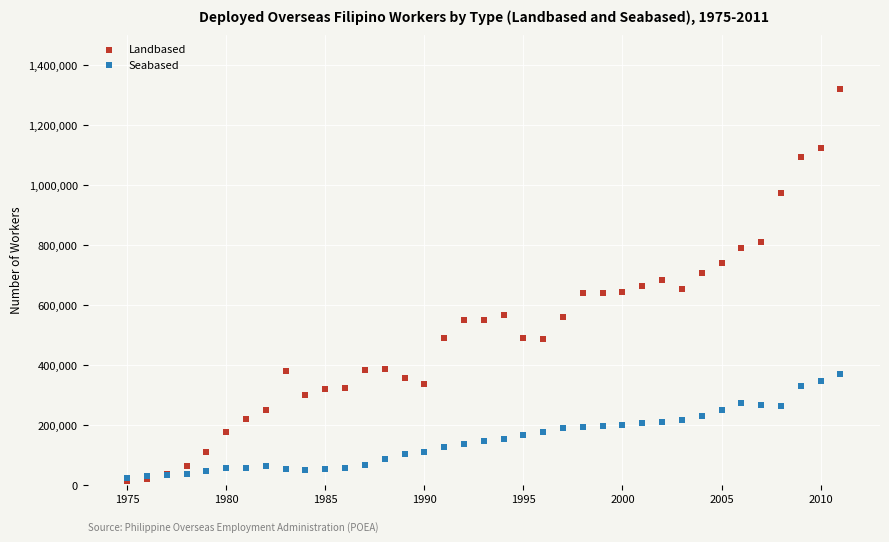

What are all the series names shown in the legend?

Landbased, Seabased